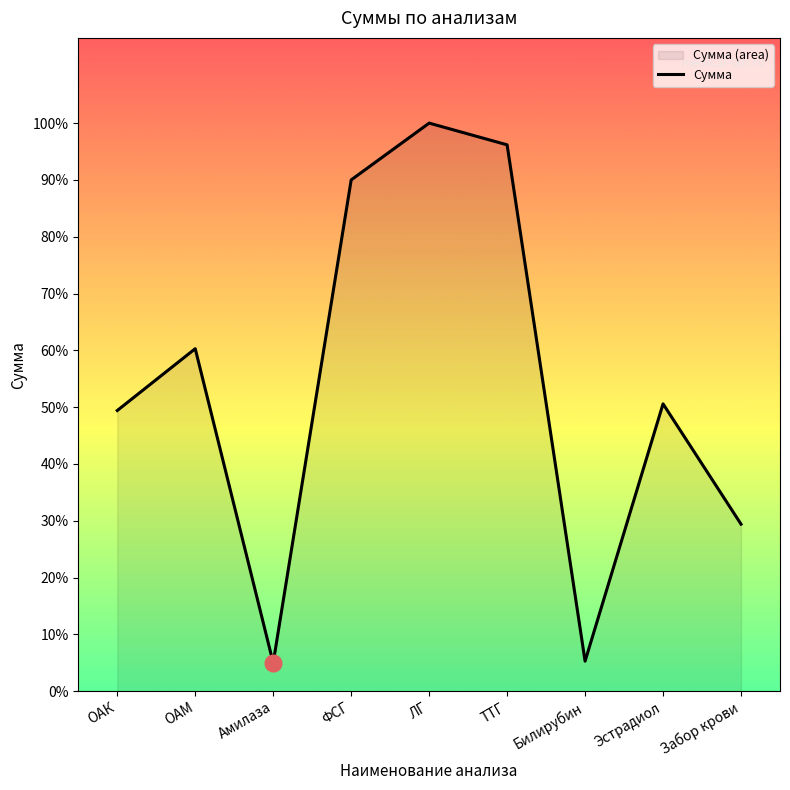

What is the difference between the second highest and second lowest values?

15450